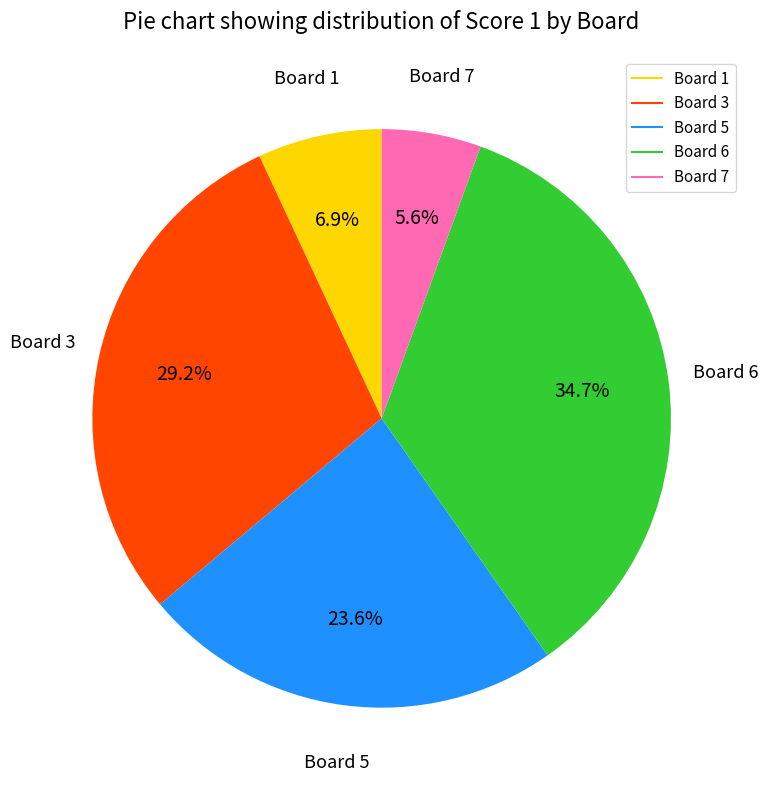

Is there any slice that represents more than half of the pie?

No